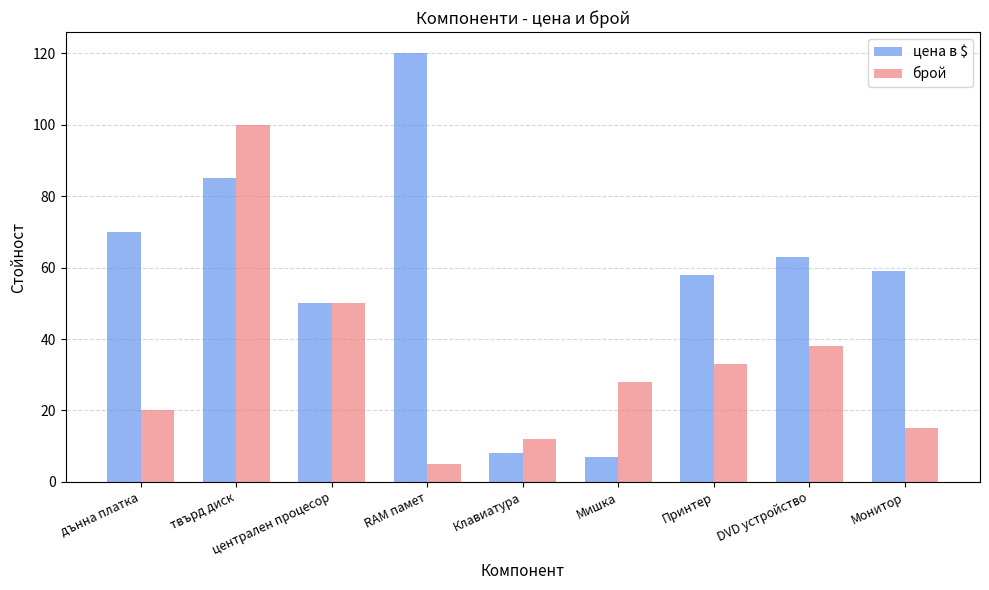

Is it true that брой equals 17 at DVD устройство?

False